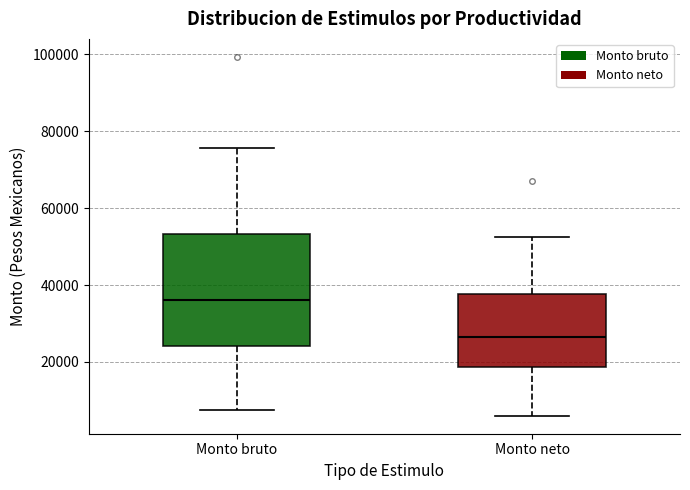

Reading left to right, read every box against the y-axis: the position of its median line, the range the box covers, and the ends of its whiskers. The values are not printed on the chart, so give them approximately, as read against the axis.

Monto bruto: median 36000, box 24000 to 54000, whiskers 8000 to 76000
Monto neto: median 26000, box 18000 to 38000, whiskers 6000 to 52000